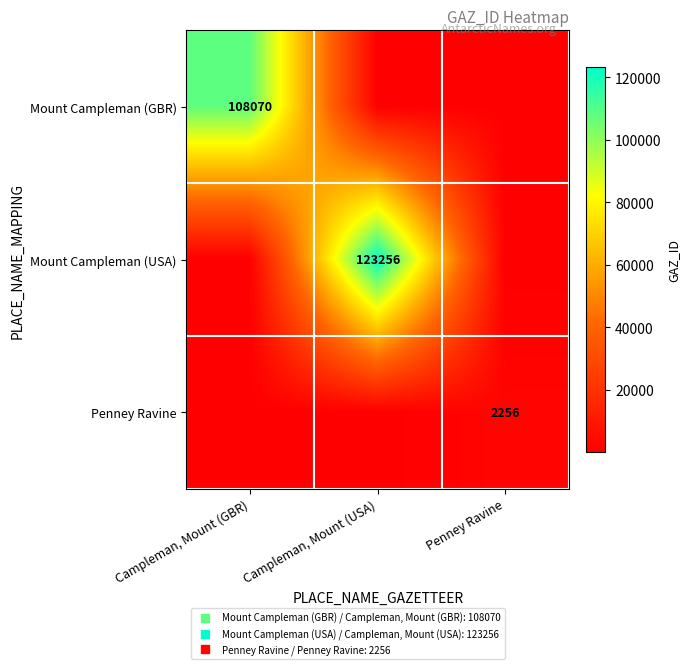

Rank the categories by Mount Campleman (GBR) value from highest to lowest.

Campleman, Mount (GBR), Campleman, Mount (USA), Penney Ravine